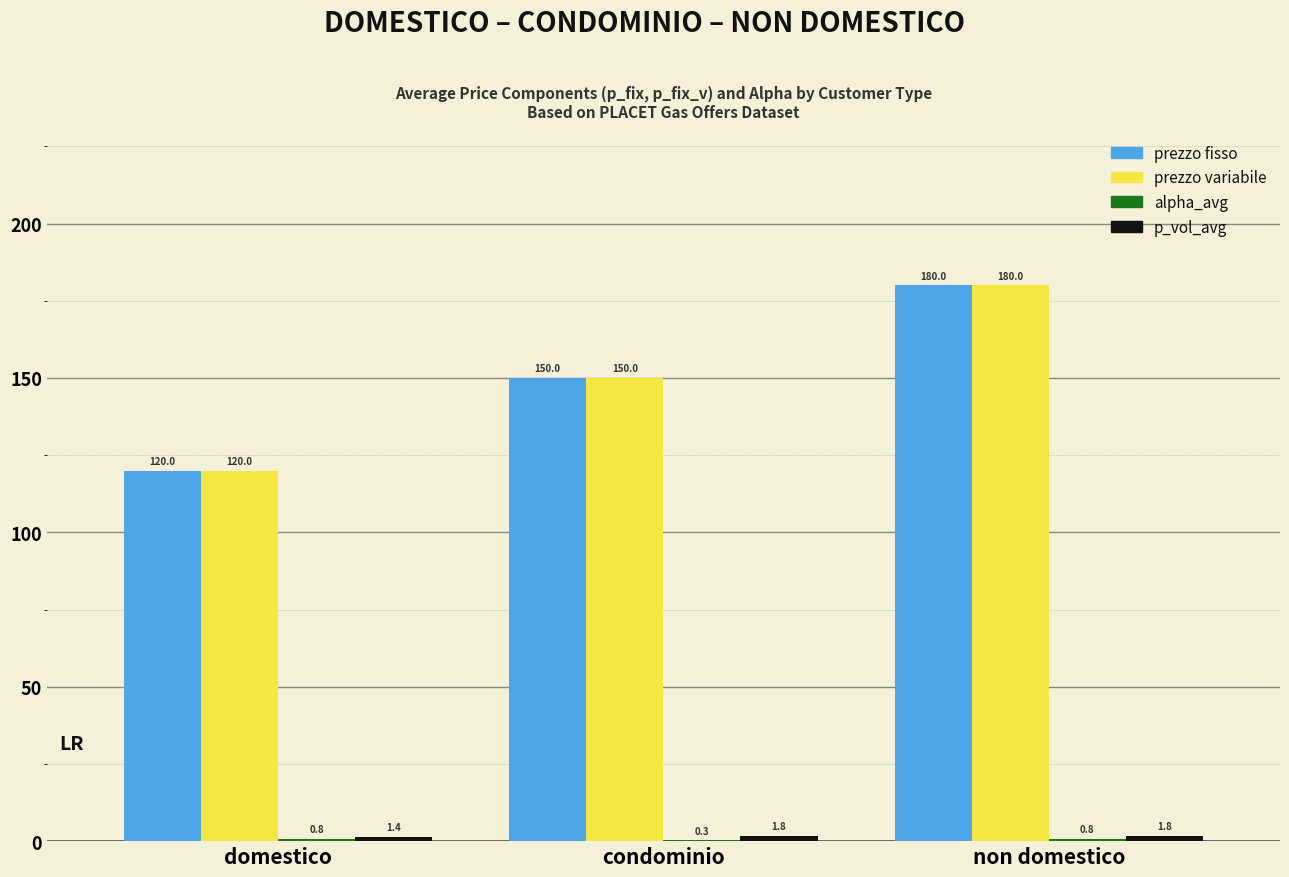

What is the sum of all prezzo fisso values?

450.0